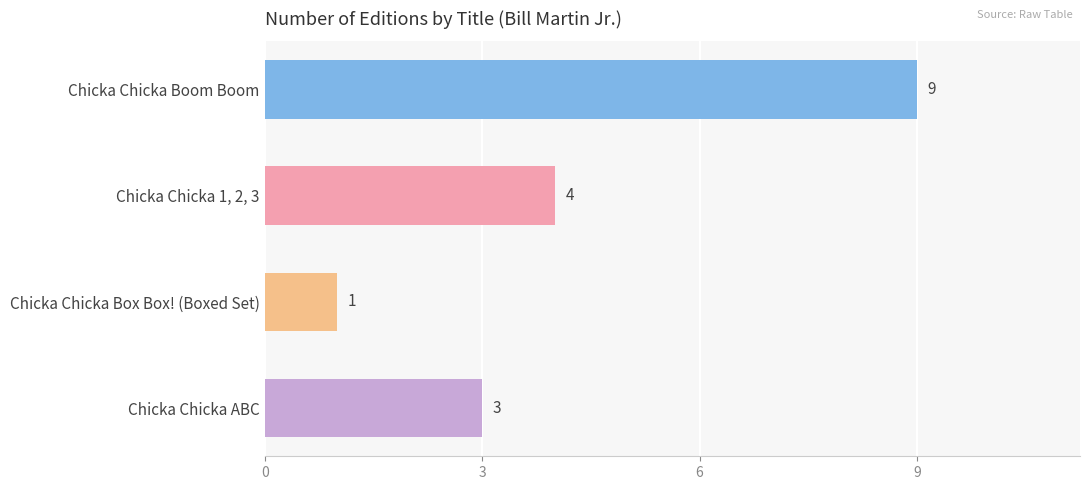

What is the label of the 1st bar from the top?

Chicka Chicka Boom Boom